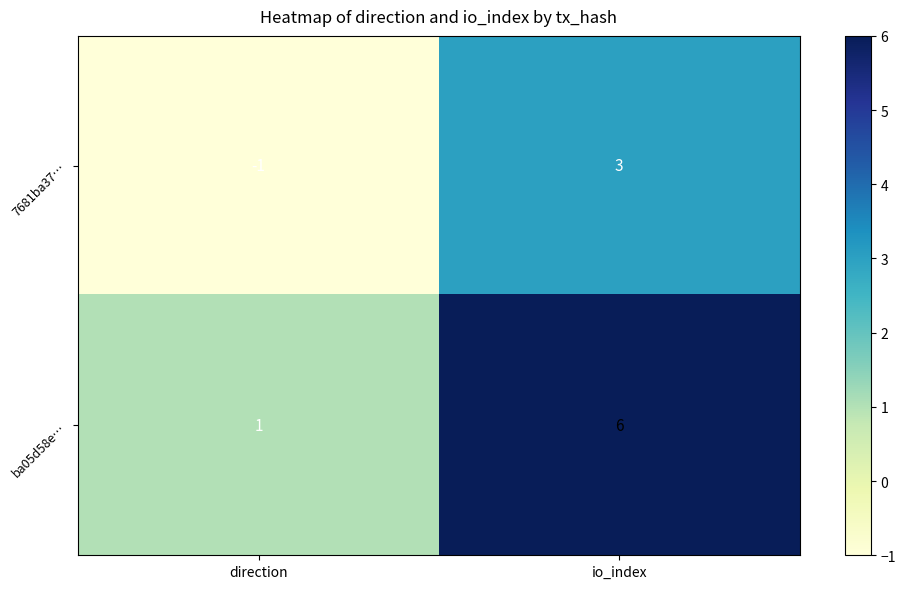

Rank the series by their maximum value, from lowest to highest.

7681ba37…, ba05d58e…